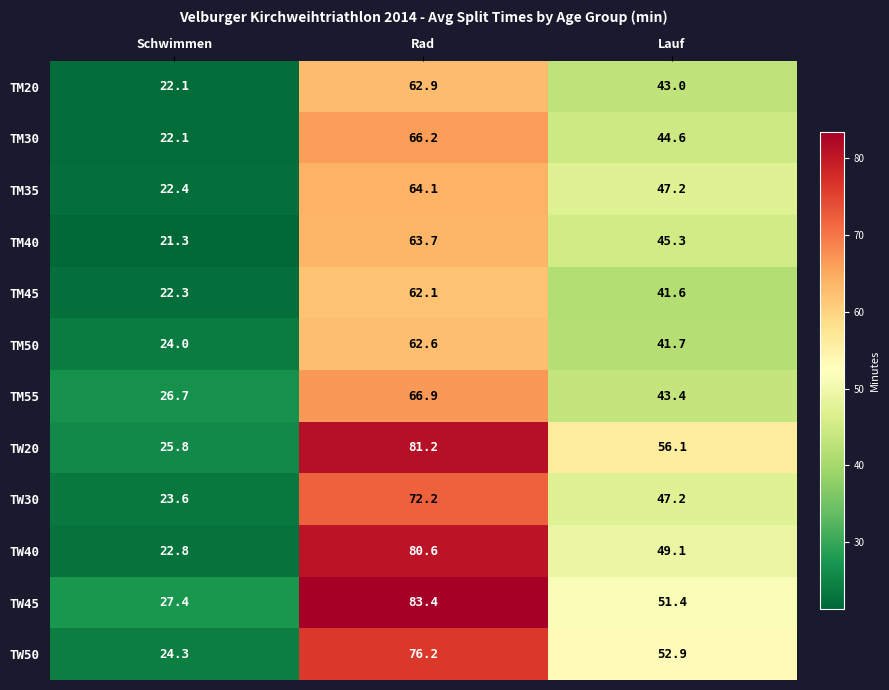

List the series in order of their peak value, lowest first.

TM45, TM50, TM20, TM40, TM35, TM30, TM55, TW30, TW50, TW40, TW20, TW45